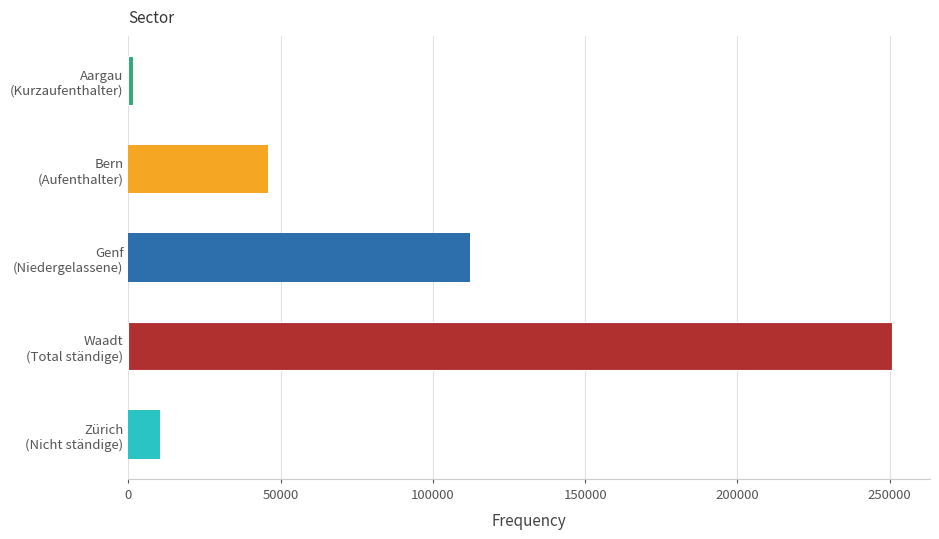

Are the bars horizontal?

Yes